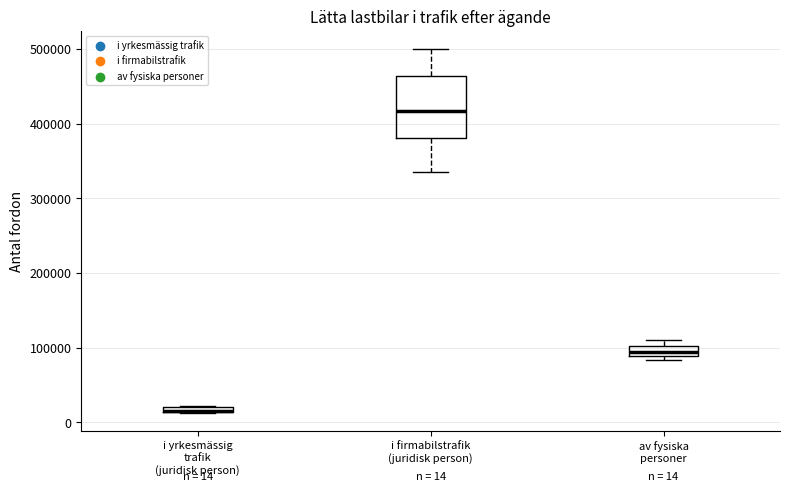

Which box is the tallest, from its lower edge to its upper edge?

i firmabilstrafik (juridisk person)